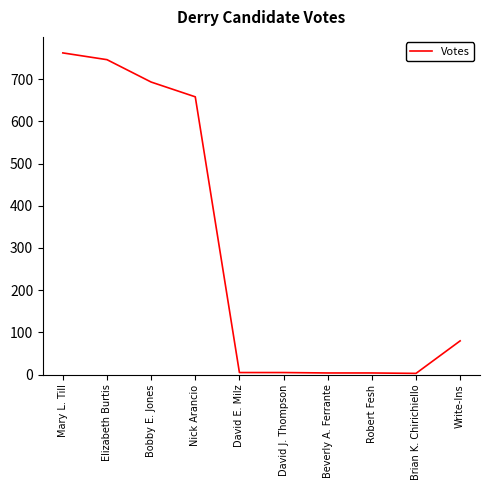

What is the minimum value shown in the chart?

3